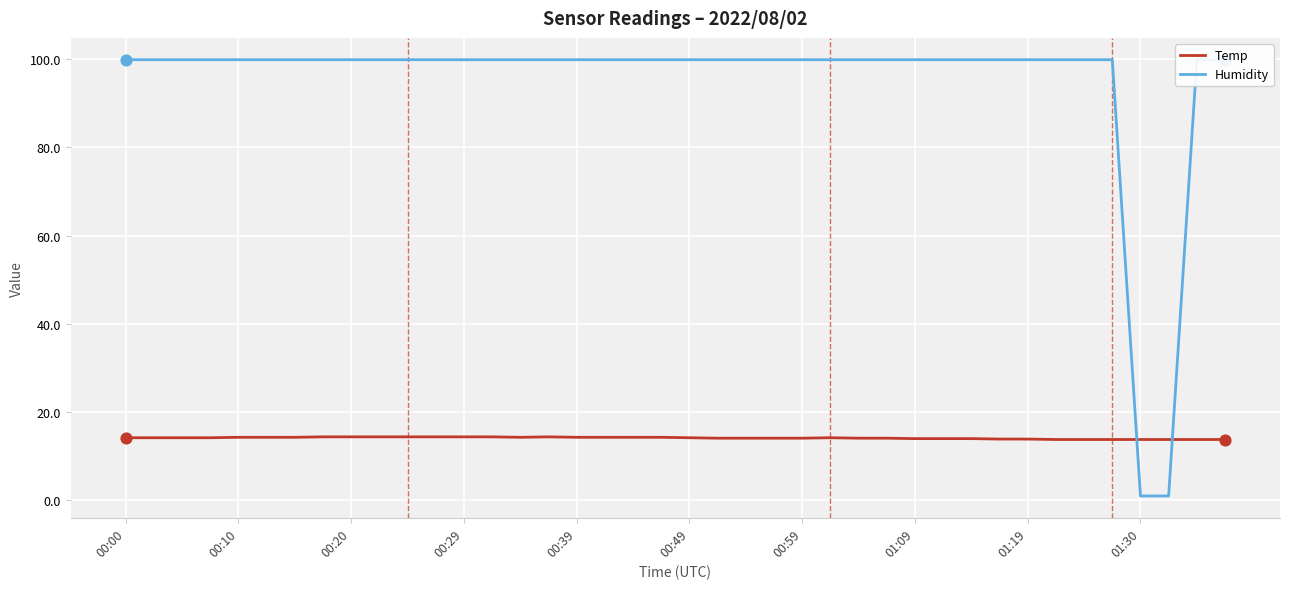

Which series has the widest spread of Y values?

Humidity